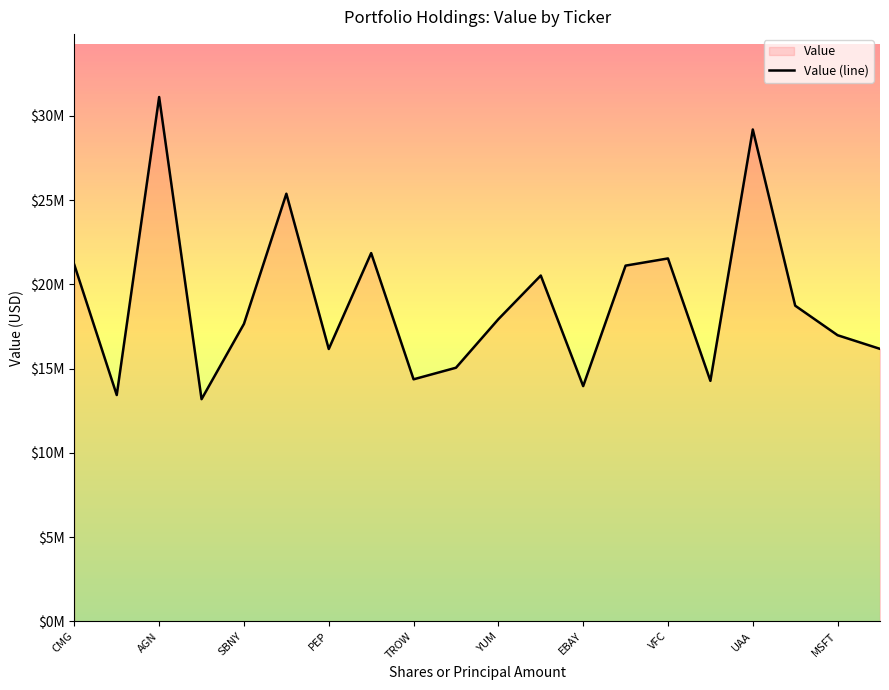

Where is the first local maximum?

AGN